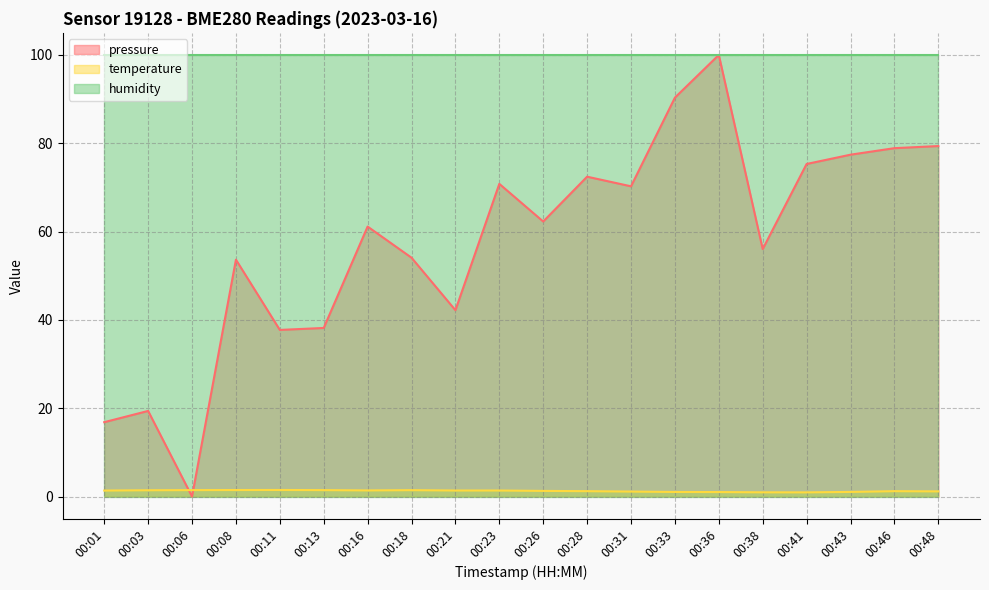

Which series has the widest spread of values?

pressure